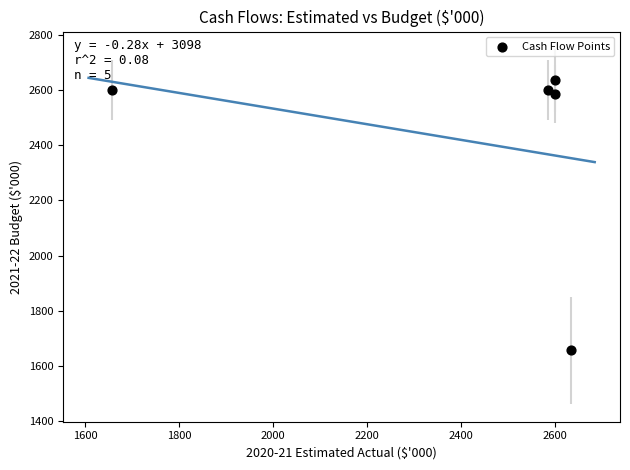

What is the average X value?

2415